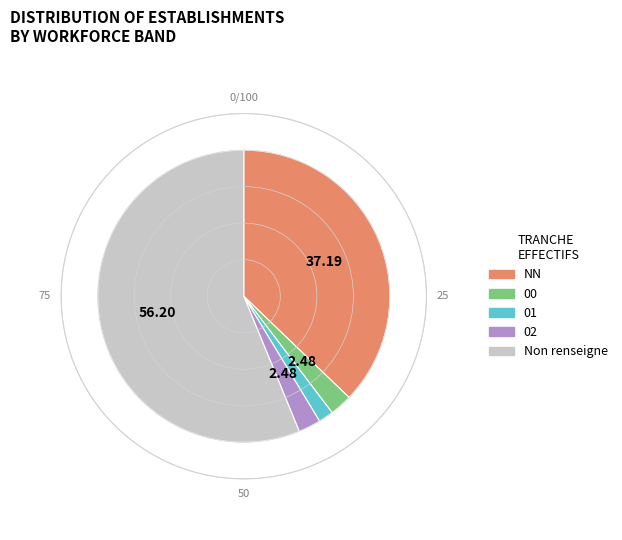

Do 02 and 00 together represent more than half of the pie?

No